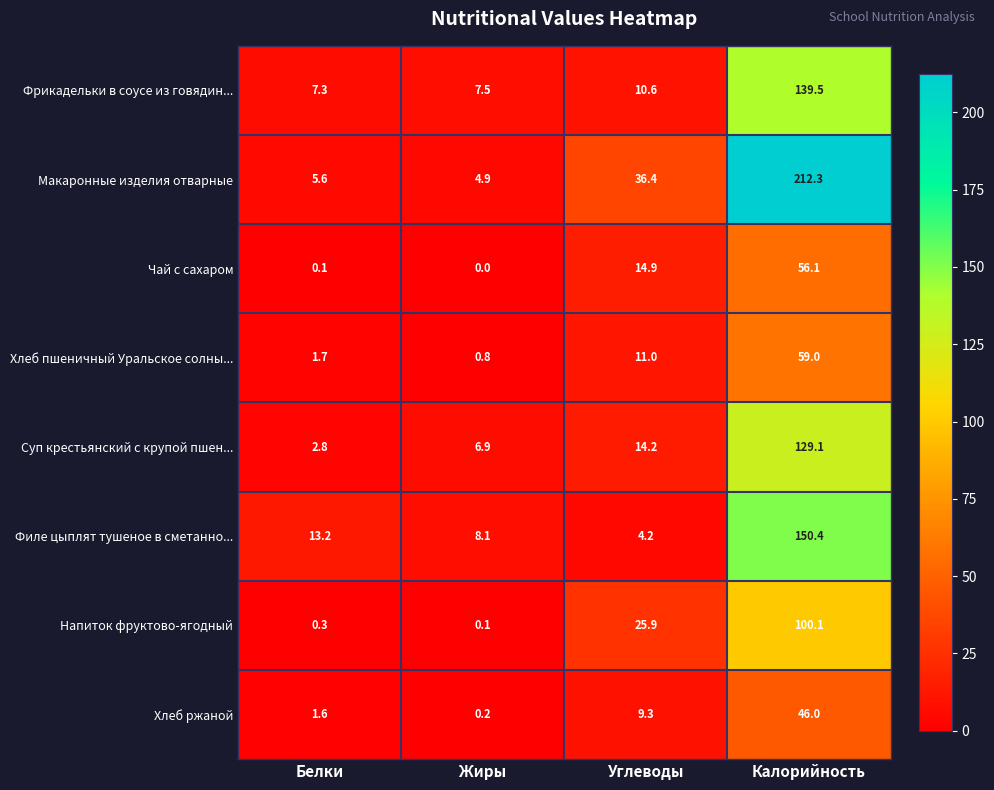

At which category is the sum across all series the highest?

Калорийность